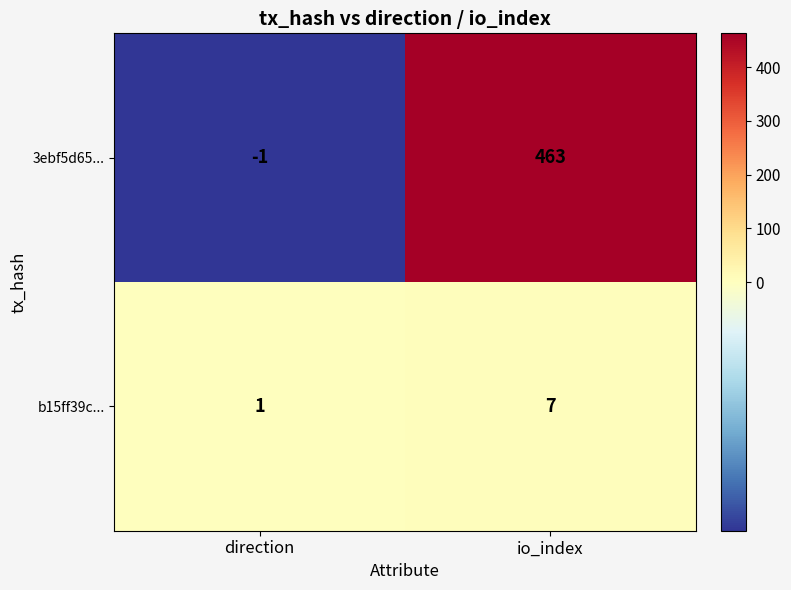

Reading left to right, list all the values displayed in this chart.

3ebf5d65...: direction=-1	io_index=463
b15ff39c...: direction=1	io_index=7